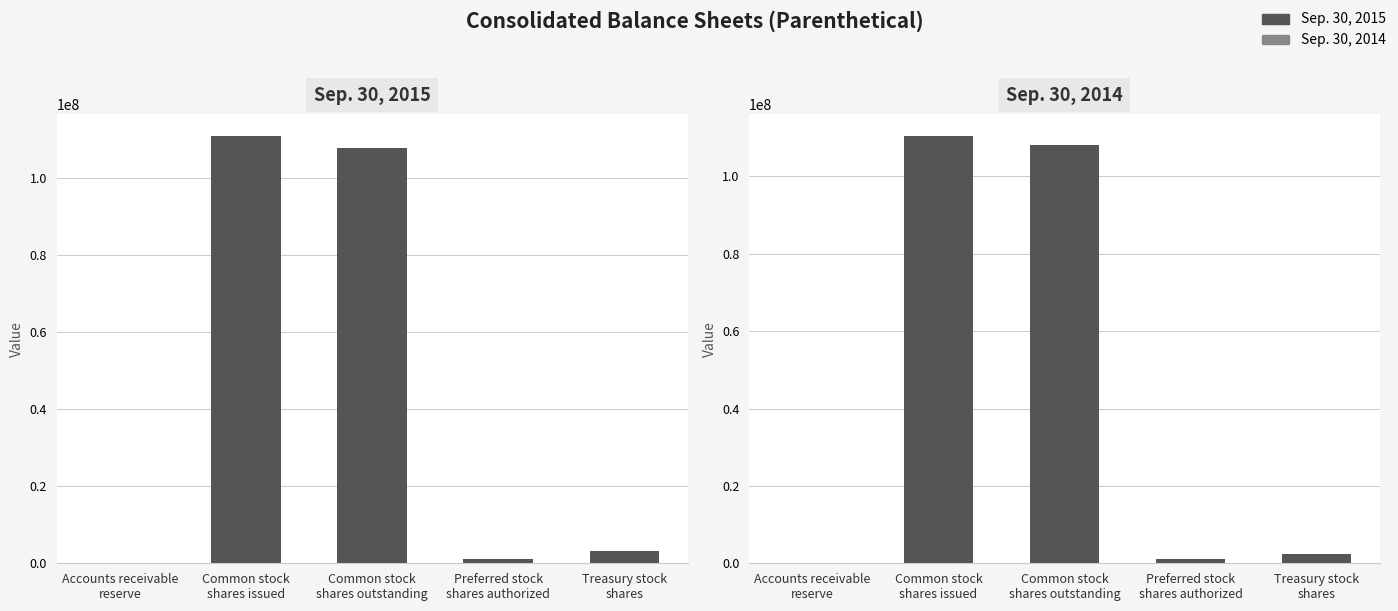

How many values in the Sep. 30, 2015 series exceed 3219631?

2